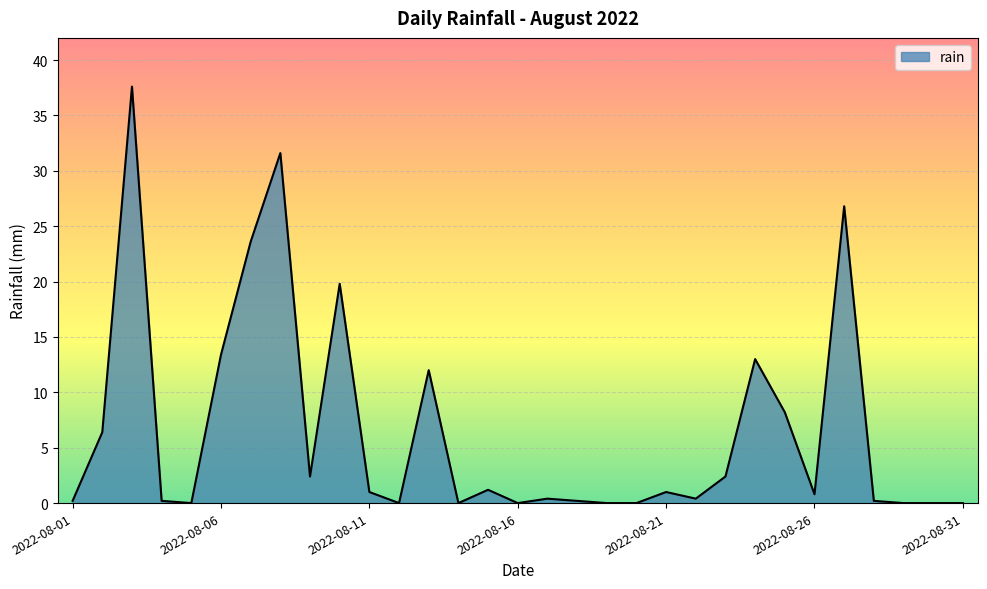

What is the greatest value displayed?

37.6